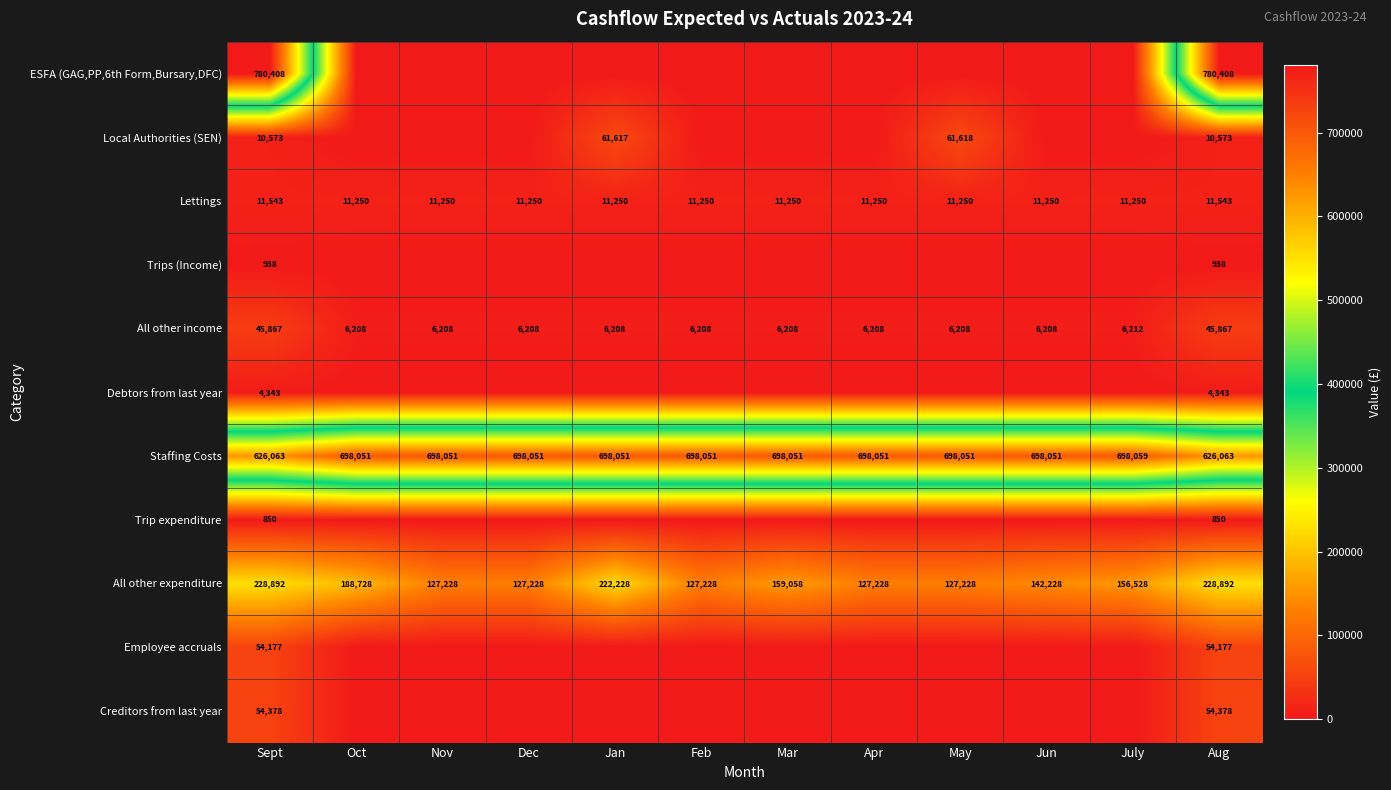

Which category has the highest value in the Staffing Costs series?

July